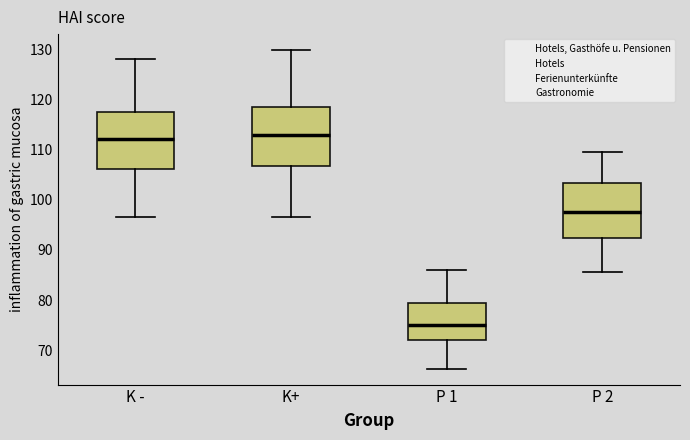

Reading left to right, read every box against the y-axis: the position of its median line, the range the box covers, and the ends of its whiskers. The values are not printed on the chart, so give them approximately, as read against the axis.

K -: median 112, box 106 to 118, whiskers 97 to 128
K+: median 113, box 107 to 119, whiskers 97 to 130
P 1: median 75, box 72 to 79, whiskers 66 to 86
P 2: median 98, box 92 to 103, whiskers 86 to 110